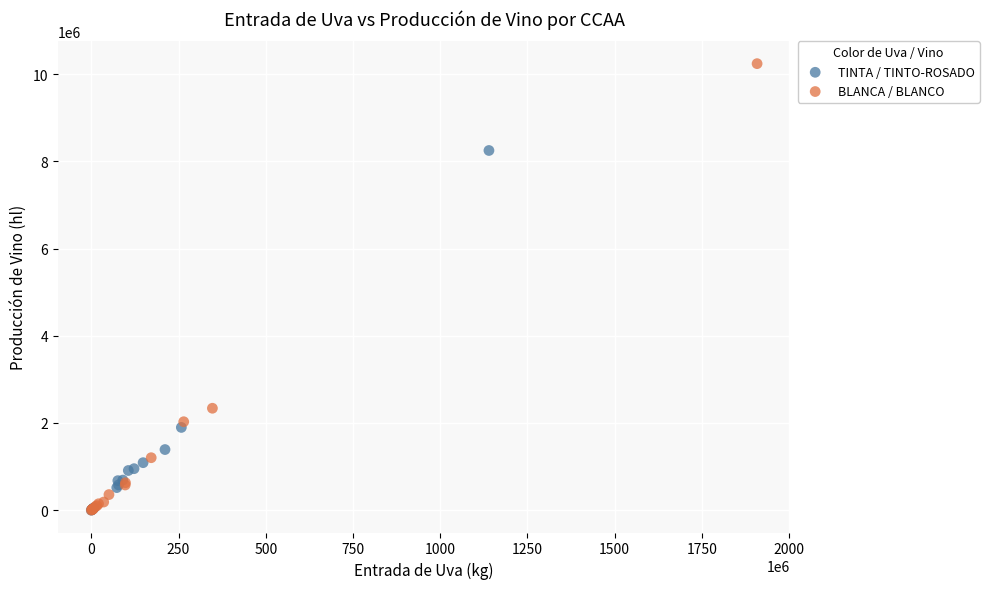

Which series reaches the maximum Y coordinate?

BLANCA / BLANCO